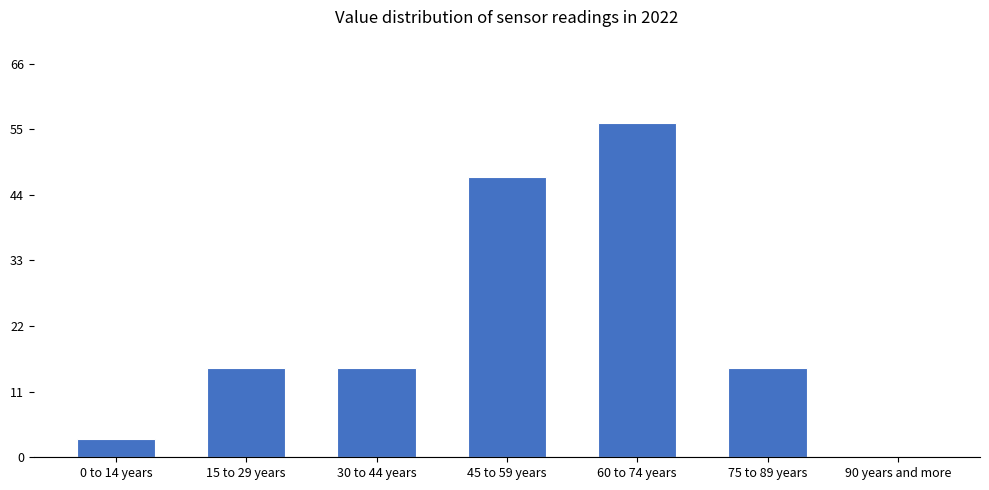

Reading right to left, transcribe all the data shown in this chart.

90 years and more=0	75 to 89 years=15	60 to 74 years=56	45 to 59 years=47	30 to 44 years=15	15 to 29 years=15	0 to 14 years=3